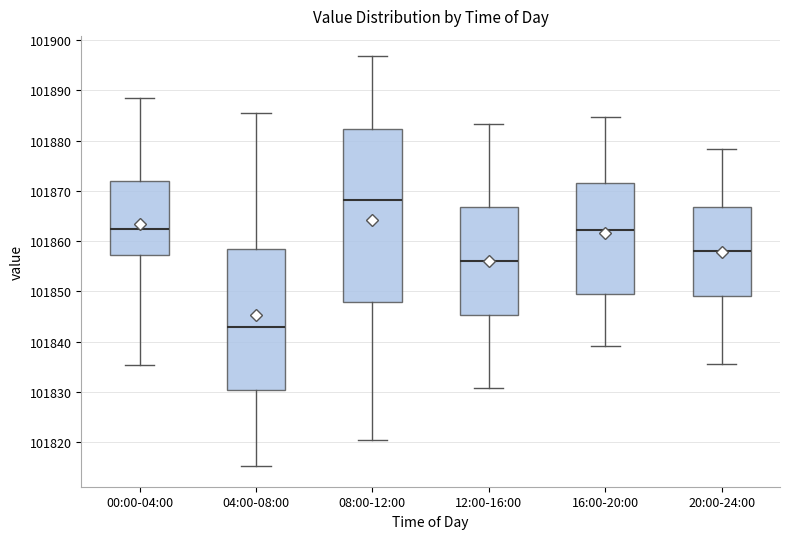

Reading left to right, read every box against the y-axis: the position of its median line, the range the box covers, and the ends of its whiskers. The values are not printed on the chart, so give them approximately, as read against the axis.

00:00-04:00: median 101862, box 101857 to 101872, whiskers 101835 to 101889
04:00-08:00: median 101843, box 101830 to 101858, whiskers 101815 to 101886
08:00-12:00: median 101868, box 101848 to 101882, whiskers 101821 to 101897
12:00-16:00: median 101856, box 101845 to 101867, whiskers 101831 to 101883
16:00-20:00: median 101862, box 101850 to 101872, whiskers 101839 to 101885
20:00-24:00: median 101858, box 101849 to 101867, whiskers 101836 to 101878